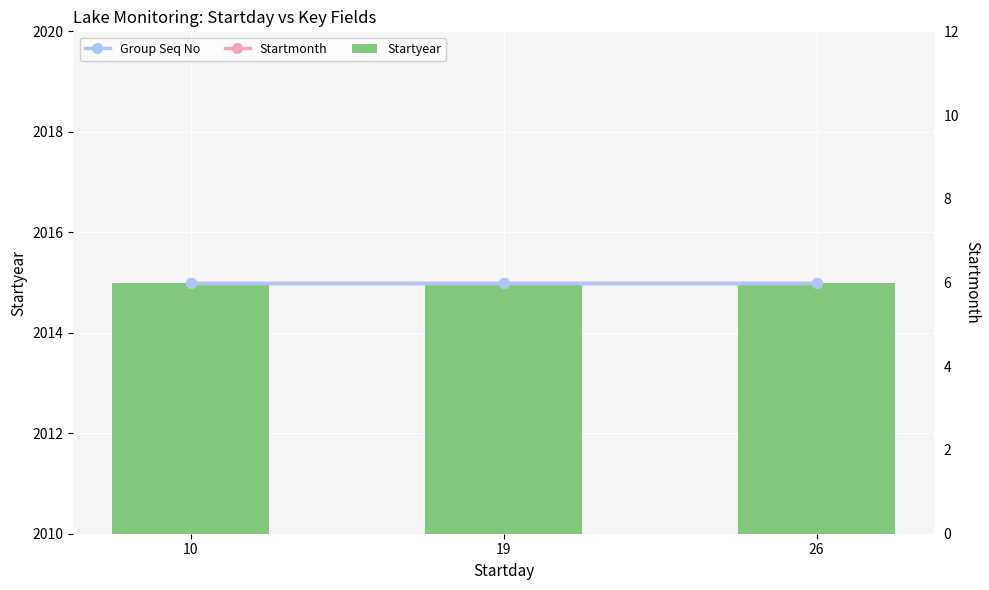

Rank the series by their maximum value, from lowest to highest.

Startmonth, Startyear, Group Seq No